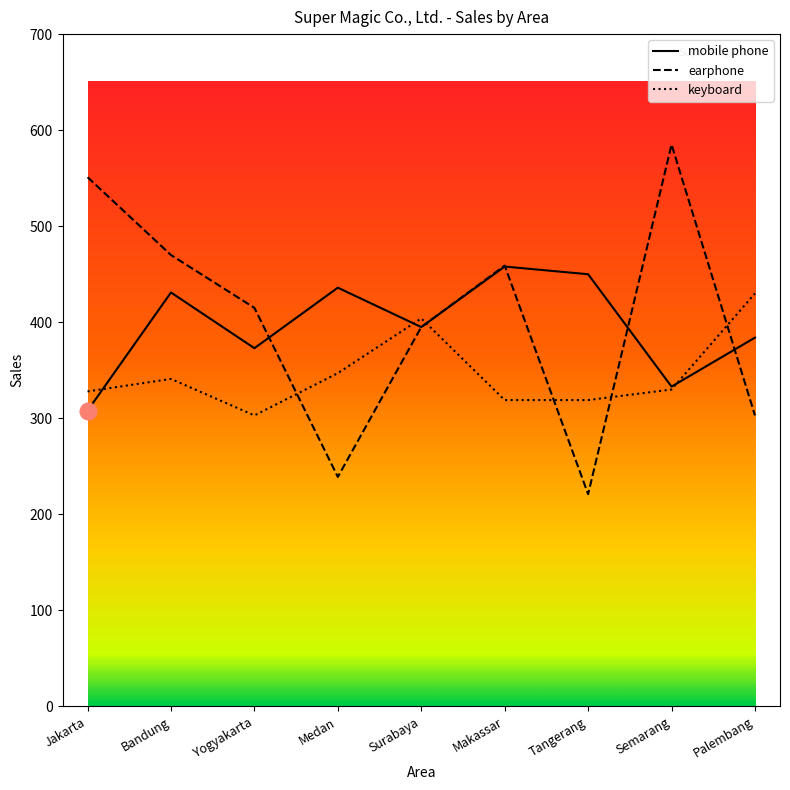

Is the value of earphone at Makassar greater than the value of keyboard at Palembang?

Yes